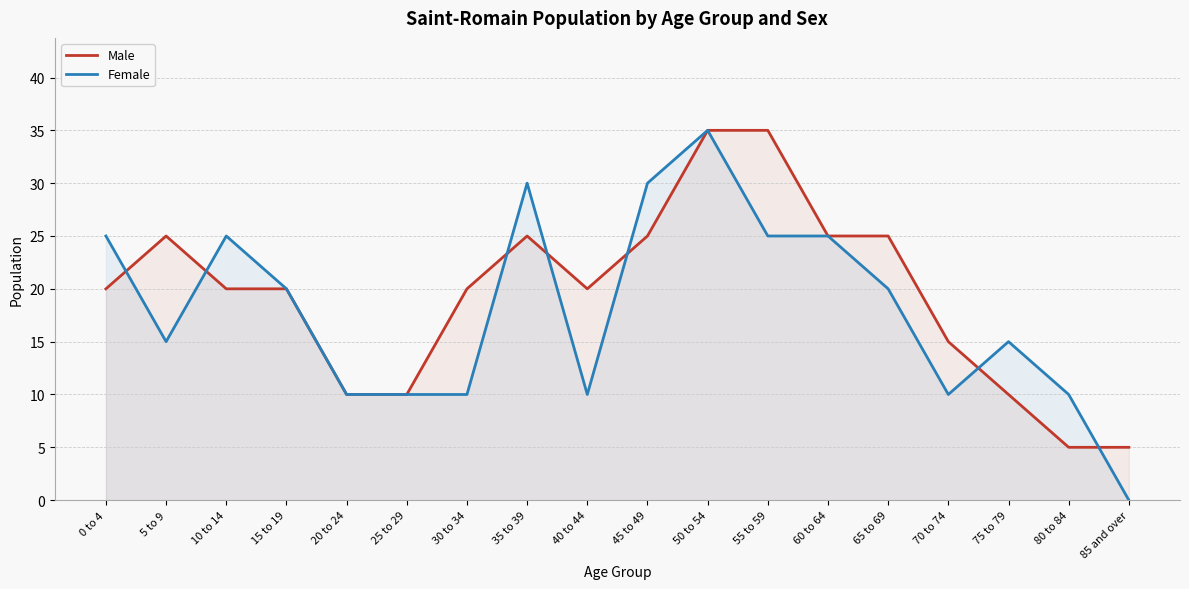

Count the Male values in the range 10 to 25.

14